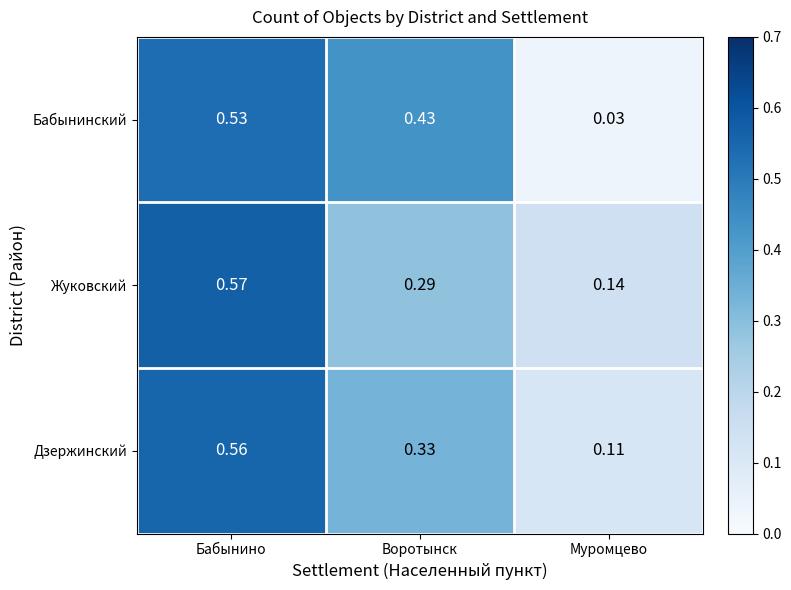

Which series has the largest range (max minus min)?

Бабынинский